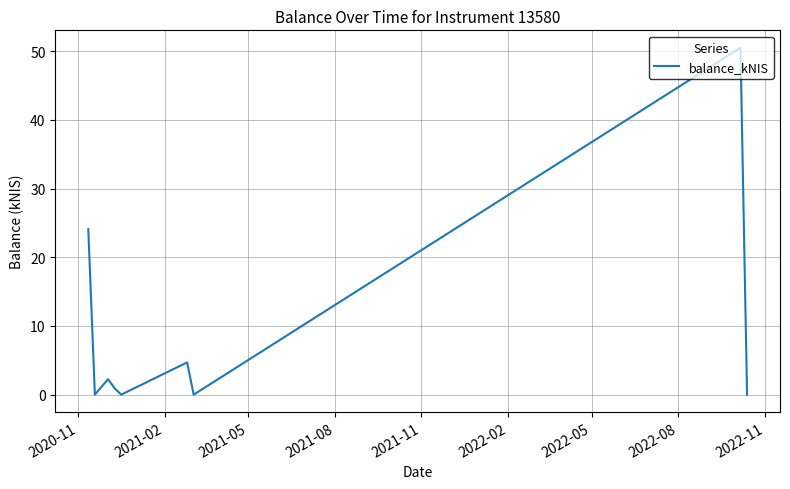

What is the maximum value shown in the chart?

50.5